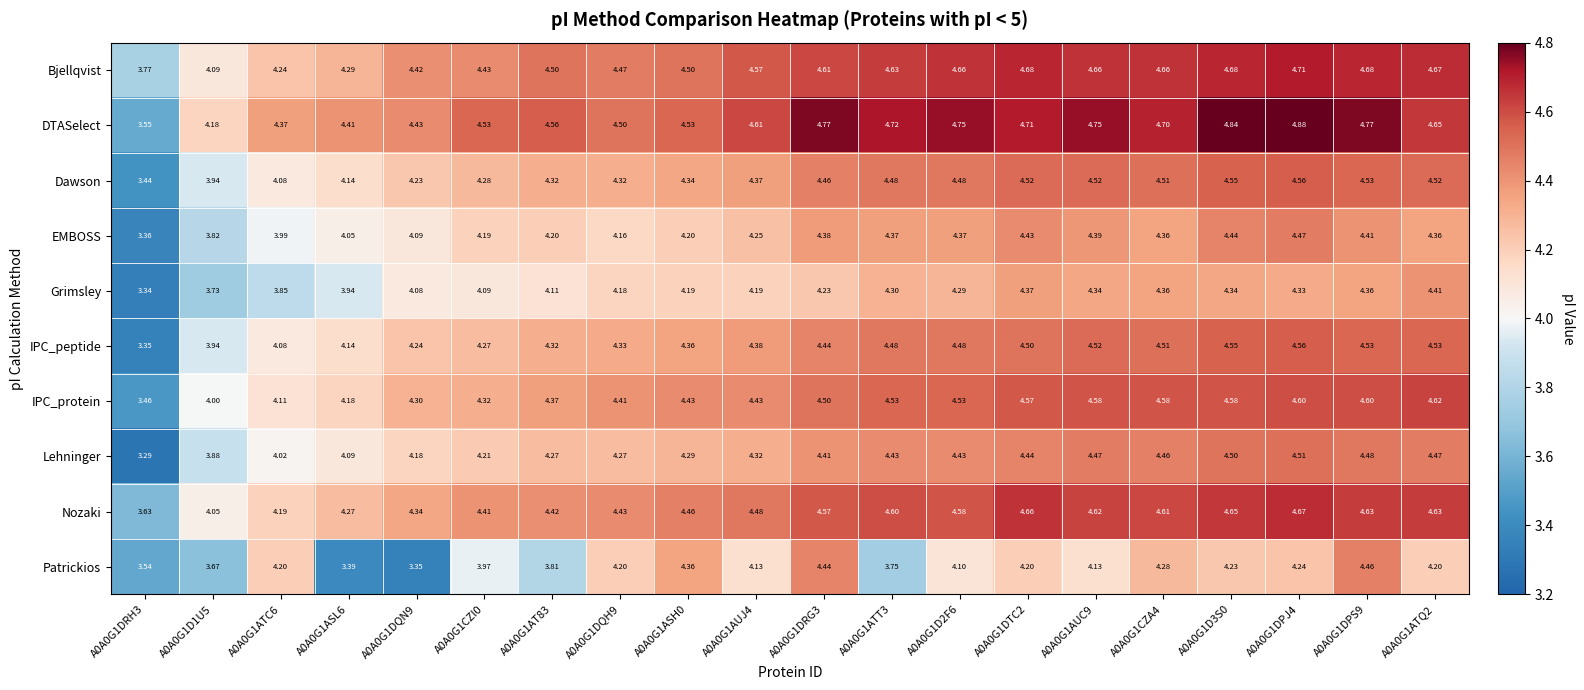

Which series changed the most between A0A0G1ATC6 and A0A0G1DPS9?

Grimsley